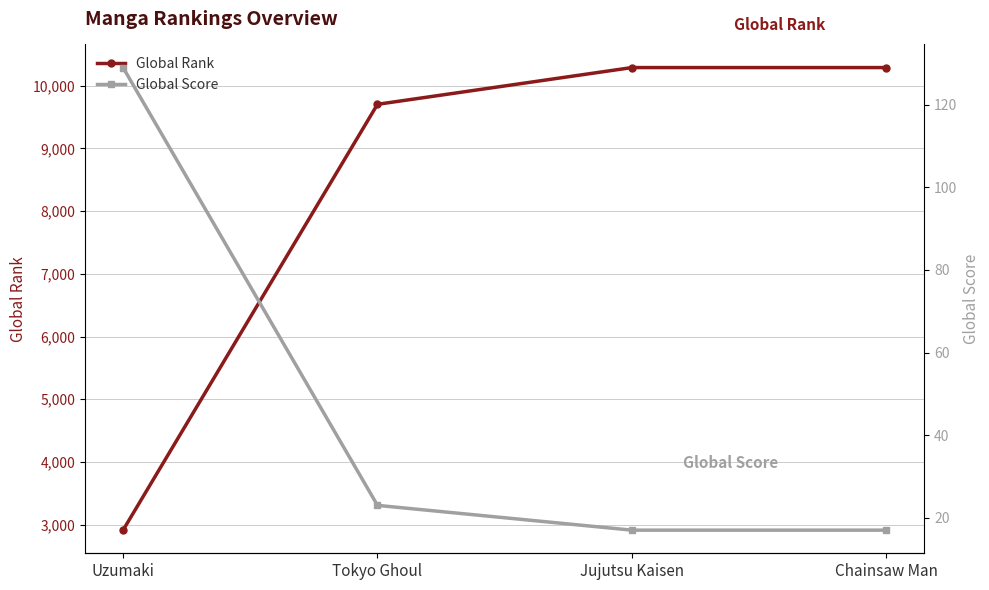

Reading left to right, extract all data points from this chart.

Global Rank: 2911	9704	10290	10290
Global Score: 129	23	17	17